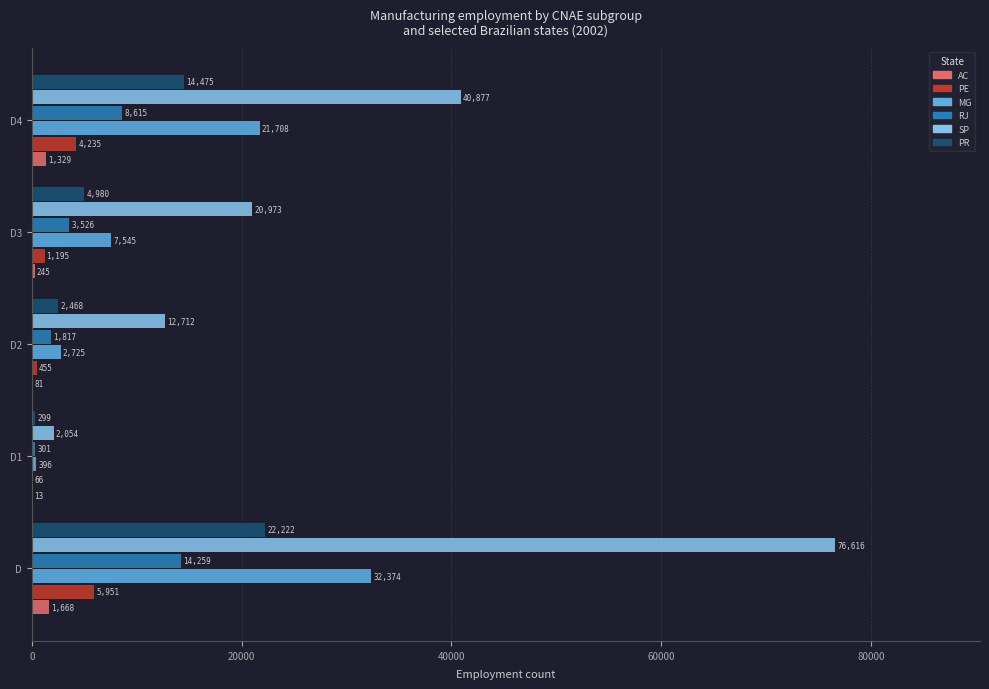

What is the sum of the PE values at D2 and D?

6406